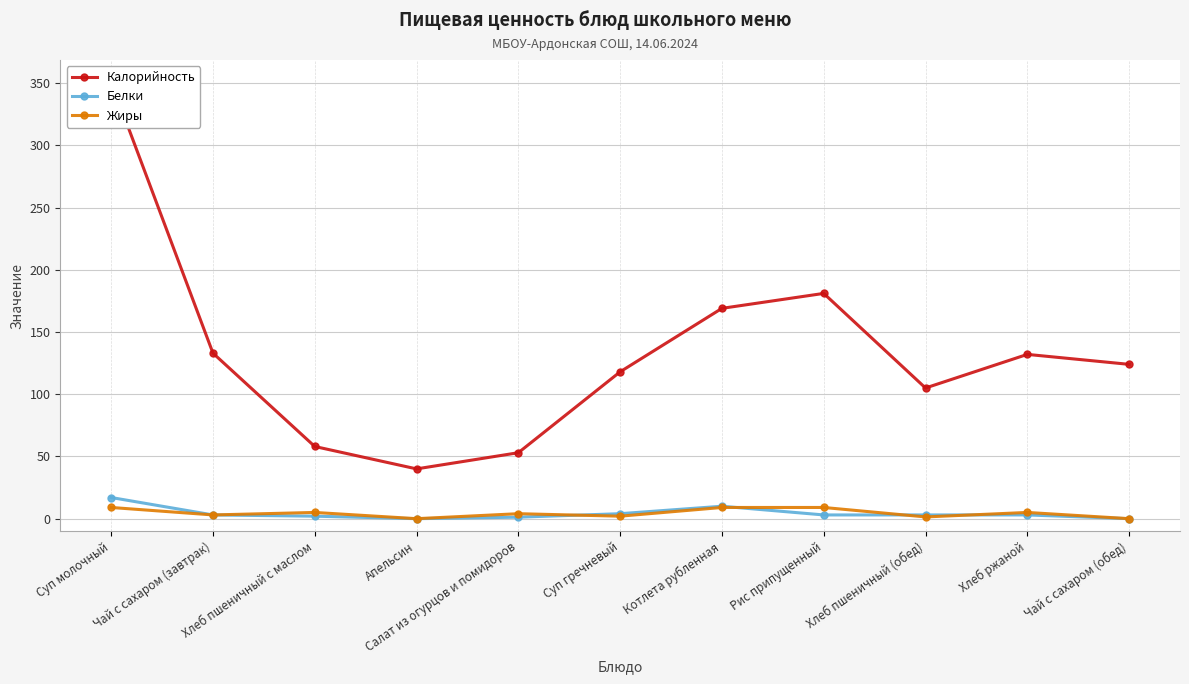

What is the lowest value of the Калорийность series?

40.0